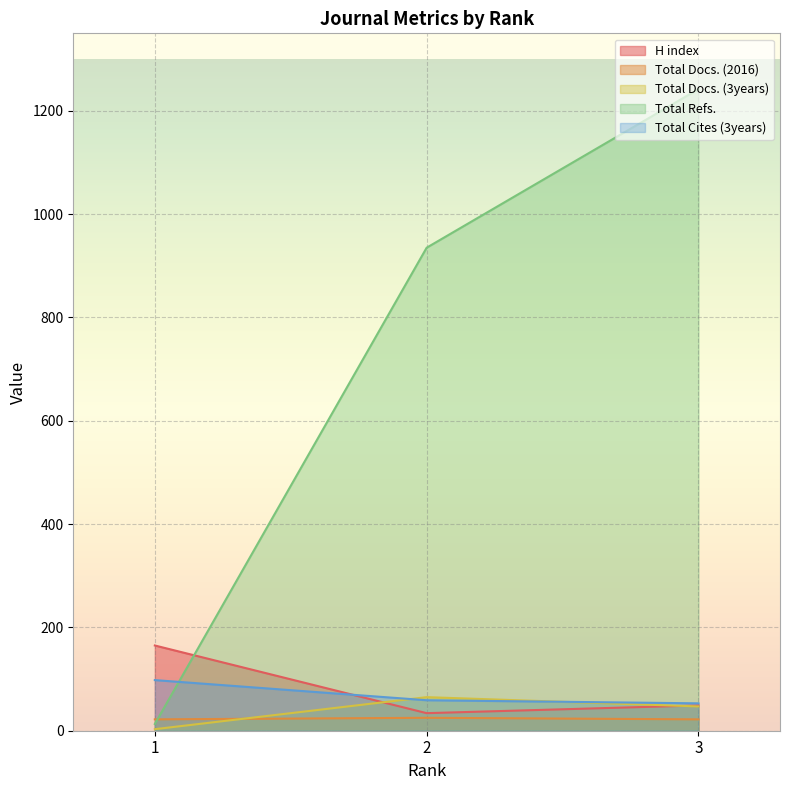

What is the sum of all Total Refs. values?

2190